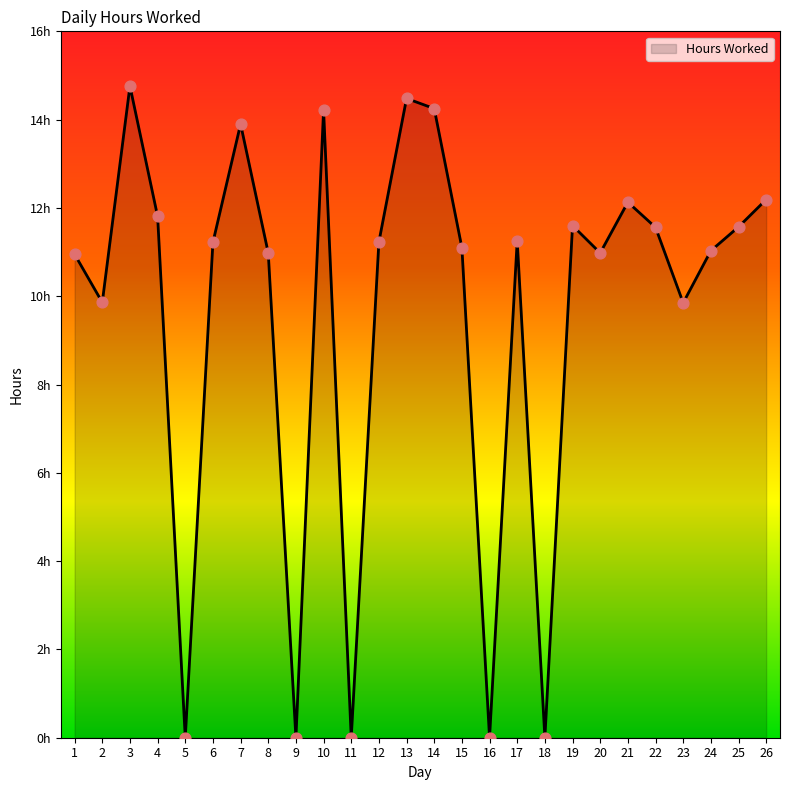

Approximately how many times larger is the value at 10 compared to 25?

1.2